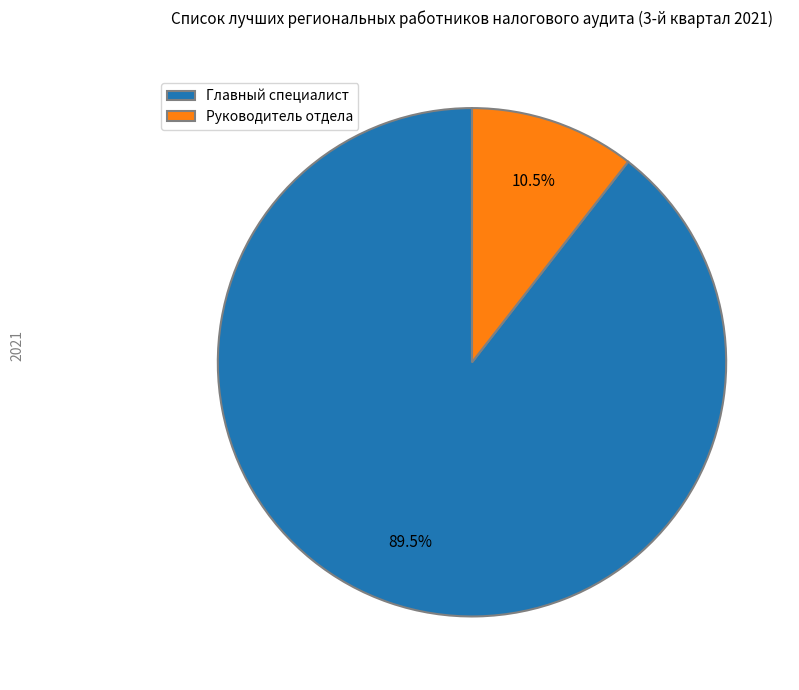

What is the total percentage of Руководитель отдела and Главный специалист?

100.0%